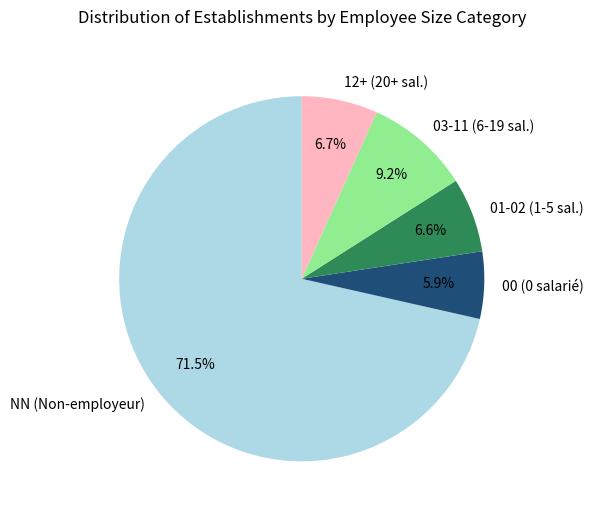

Is there a majority slice in this chart?

Yes